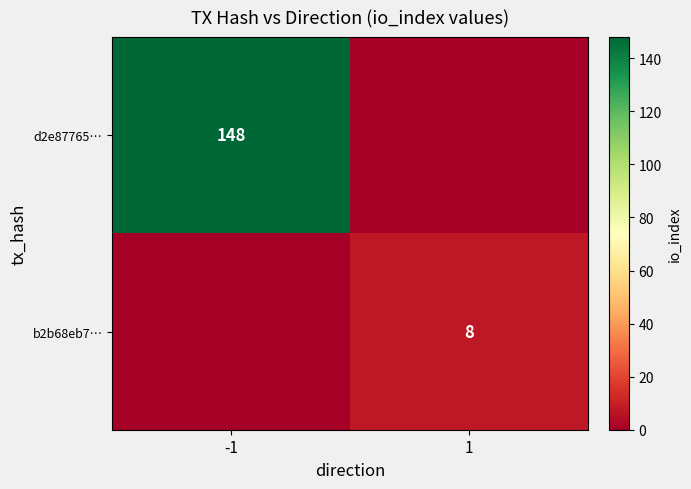

Which label corresponds to the smallest value in the chart?

1